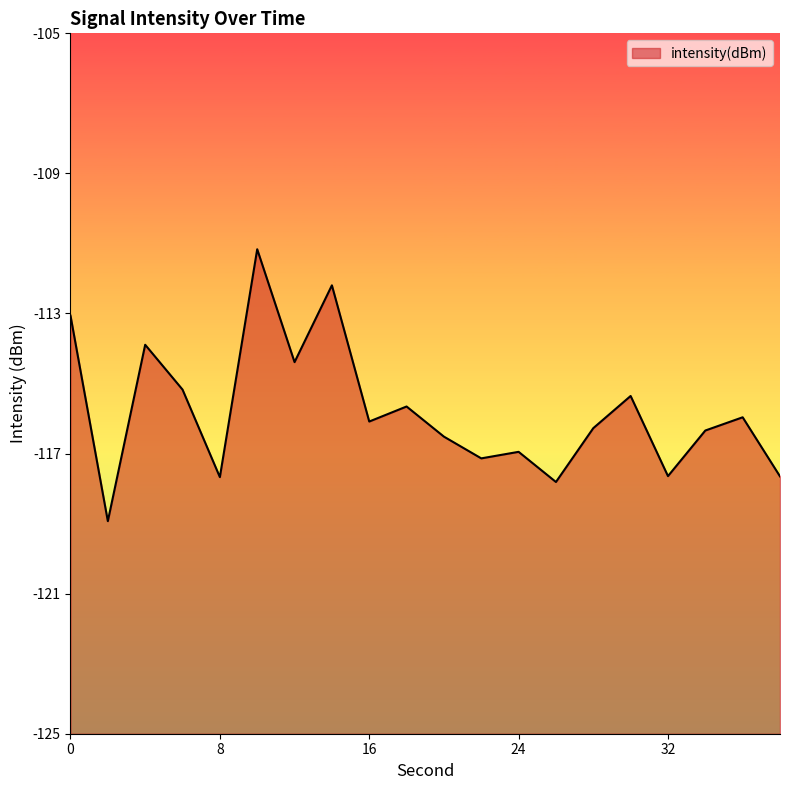

What value does the data have at 14?

-112.2